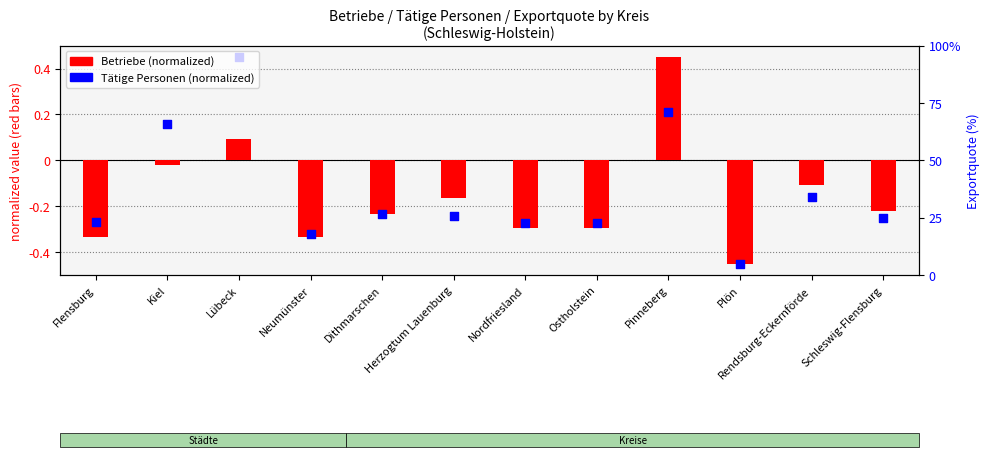

Between Rendsburg-Eckernförde and Flensburg, which is larger?

Rendsburg-Eckernförde